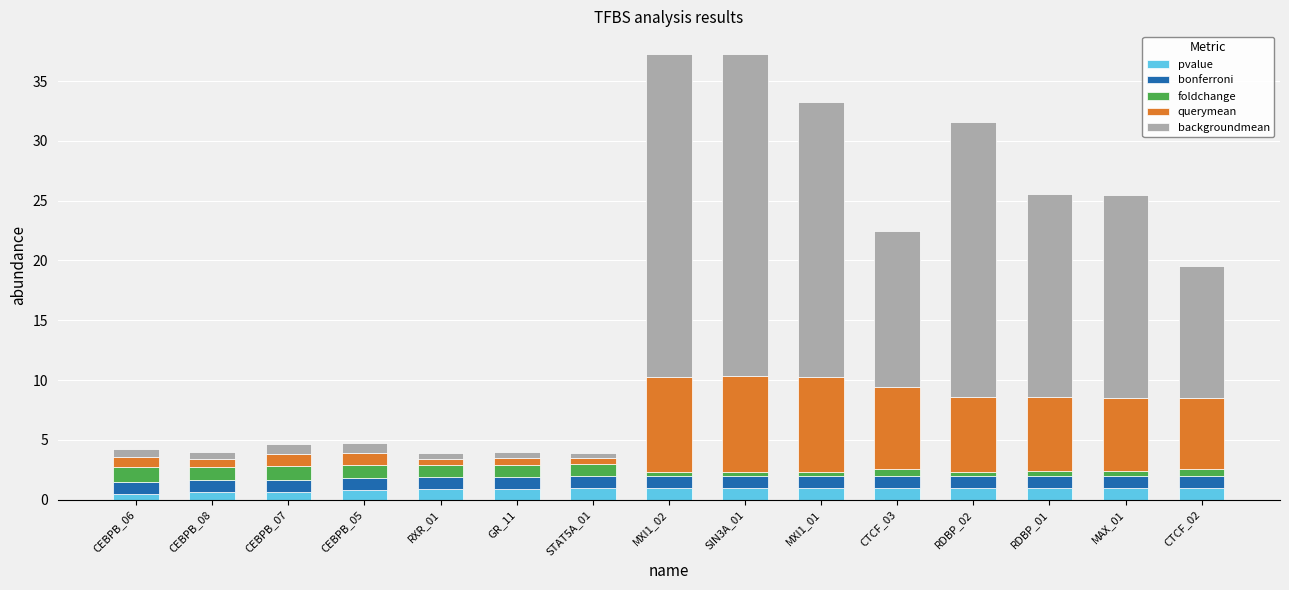

What is the maximum value for pvalue?

1.0